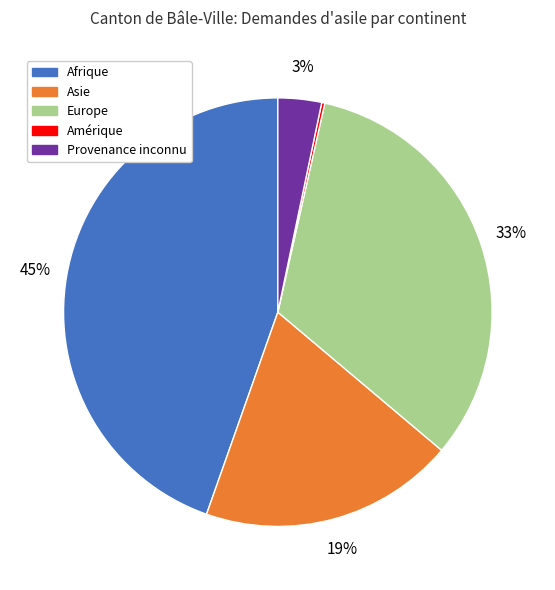

To the nearest percent, what is the combined percentage of Europe and Asie?

52%